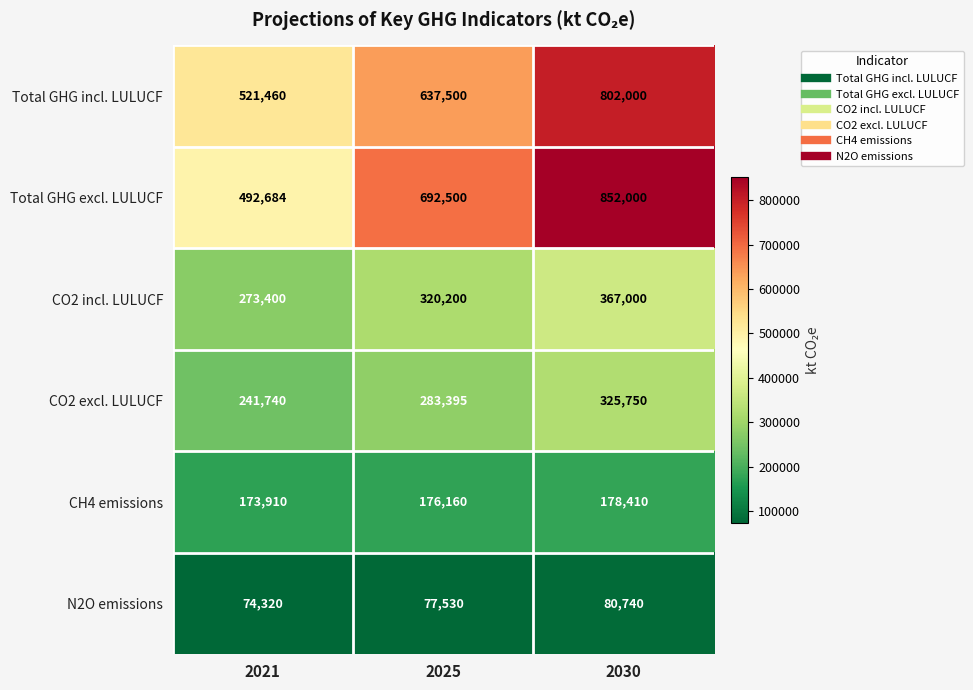

At 2021, list the series in order from smallest to largest.

N2O emissions, CH4 emissions, CO2 excl. LULUCF, CO2 incl. LULUCF, Total GHG excl. LULUCF, Total GHG incl. LULUCF